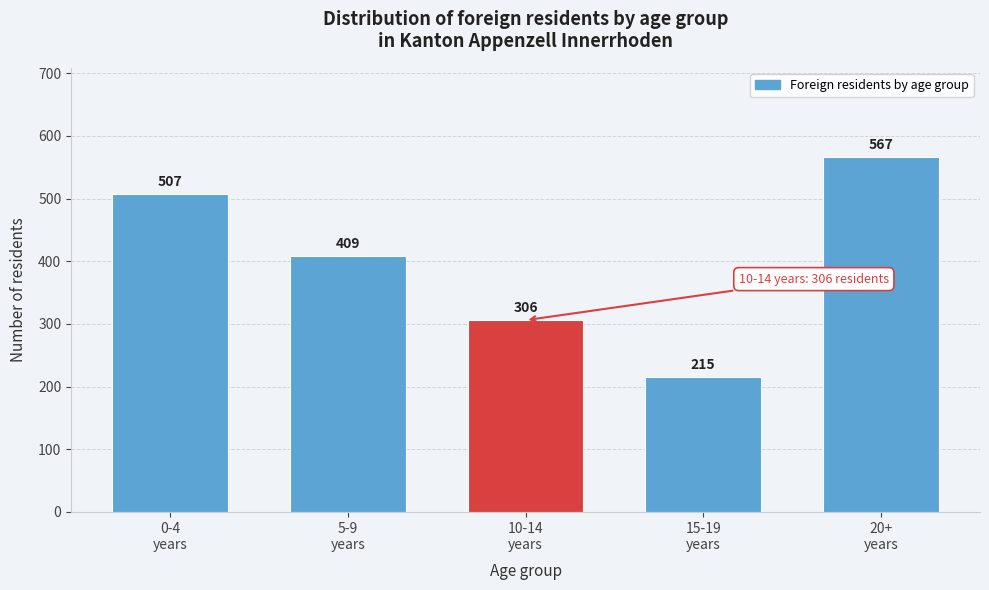

Reading left to right, list all the values displayed in this chart.

507	409	306	215	567